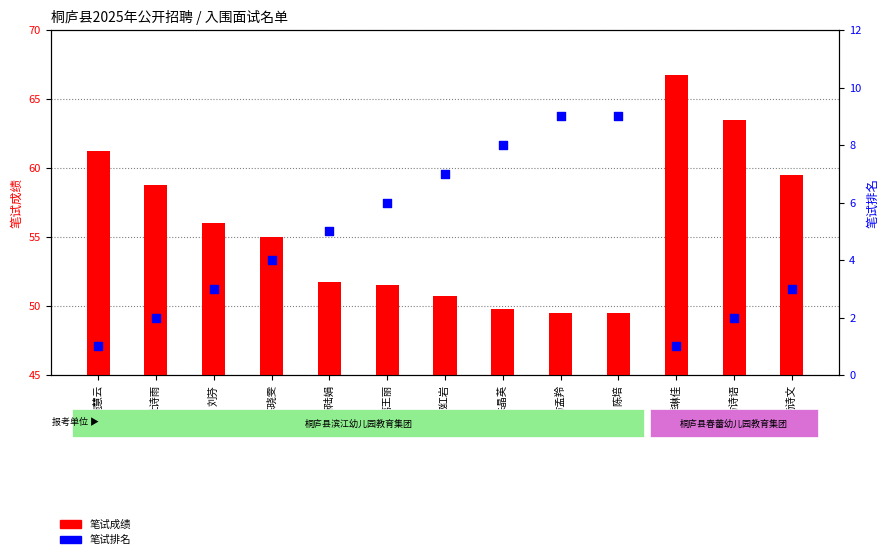

What are all the series names shown in the legend?

笔试成绩, 笔试排名